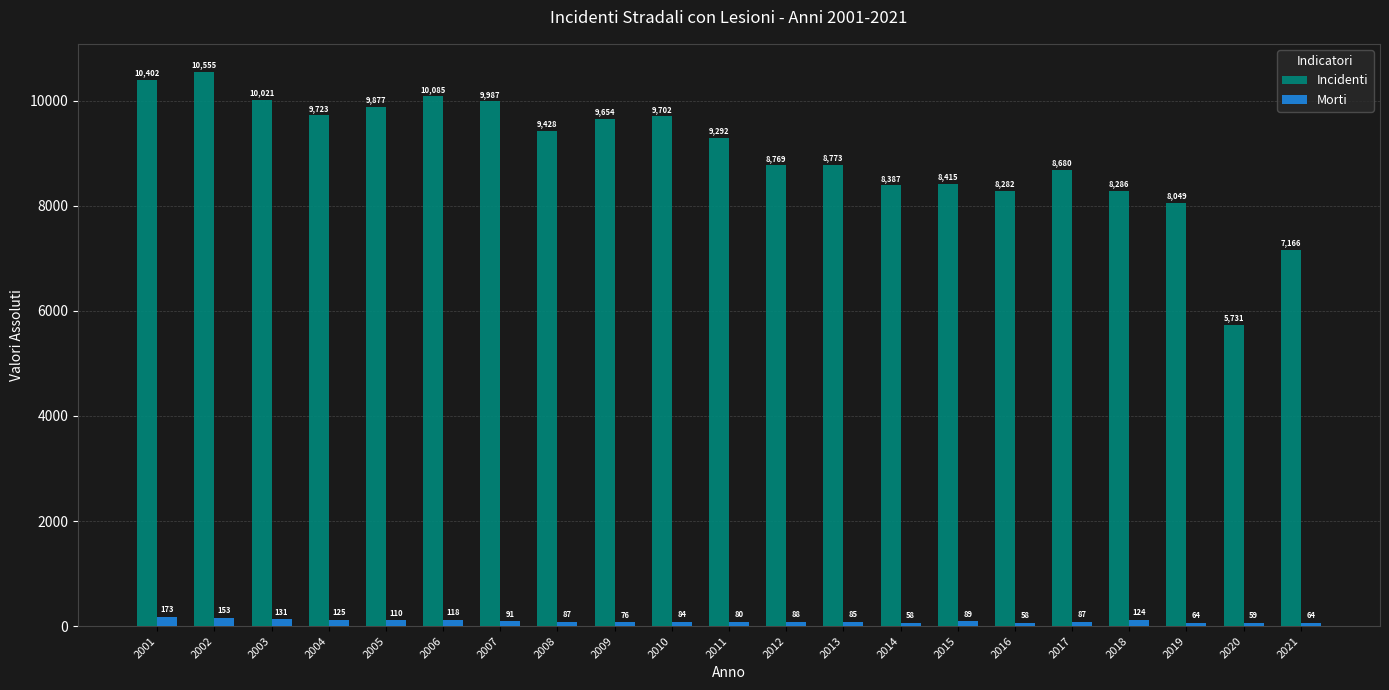

What is the value of the Morti bar at the 1st from the left?

173